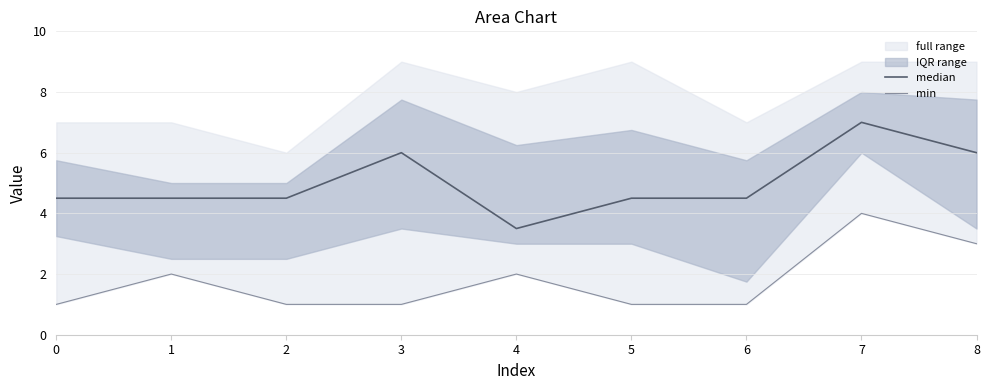

How many values in the min series exceed 1?

4